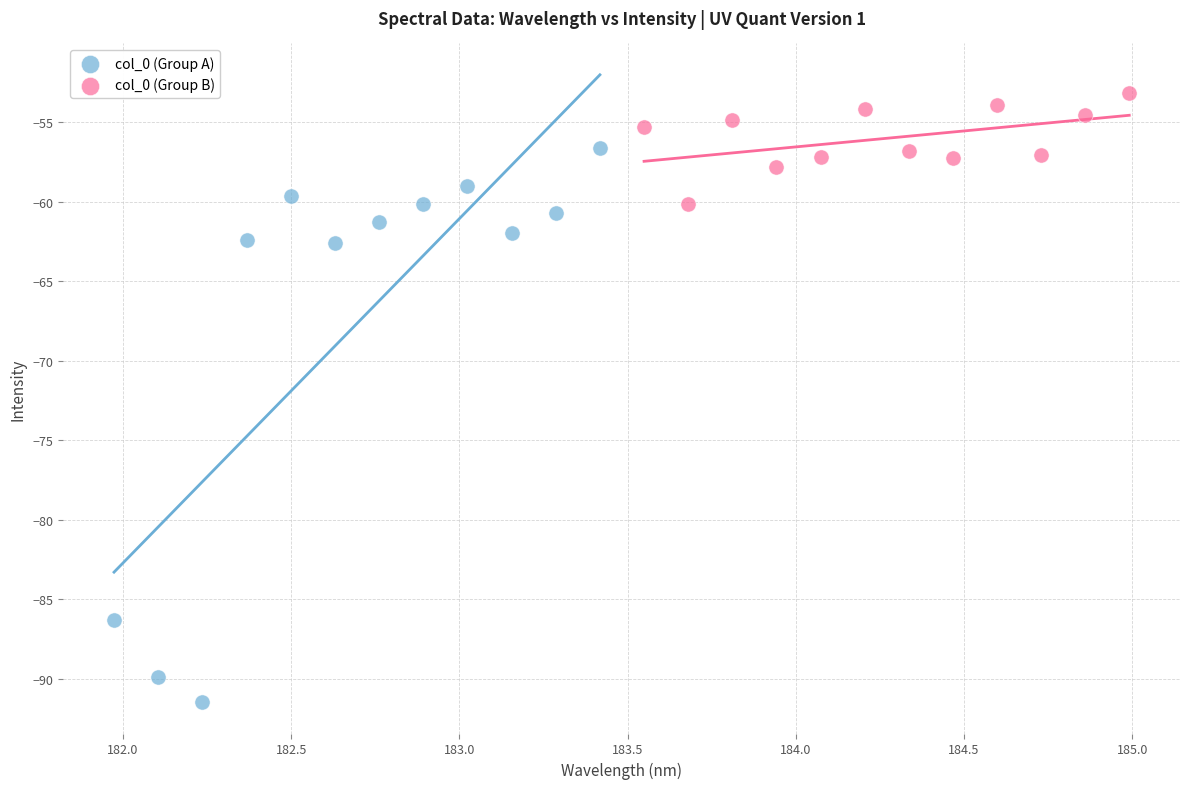

Which series reaches the minimum Y coordinate?

col_0 (Group A)